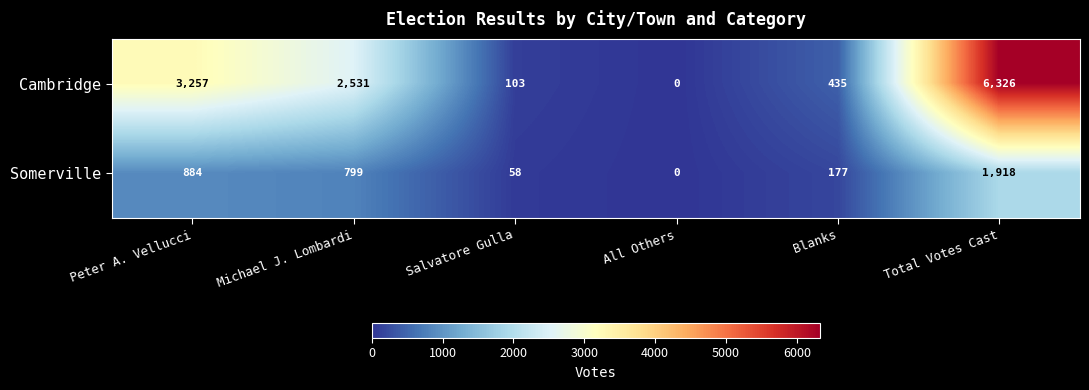

Reading right to left, extract all data points from this chart.

Cambridge: Total Votes Cast=6326	Blanks=435	All Others=0	Salvatore Gulla=103	Michael J. Lombardi=2531	Peter A. Vellucci=3257
Somerville: Total Votes Cast=1918	Blanks=177	All Others=0	Salvatore Gulla=58	Michael J. Lombardi=799	Peter A. Vellucci=884